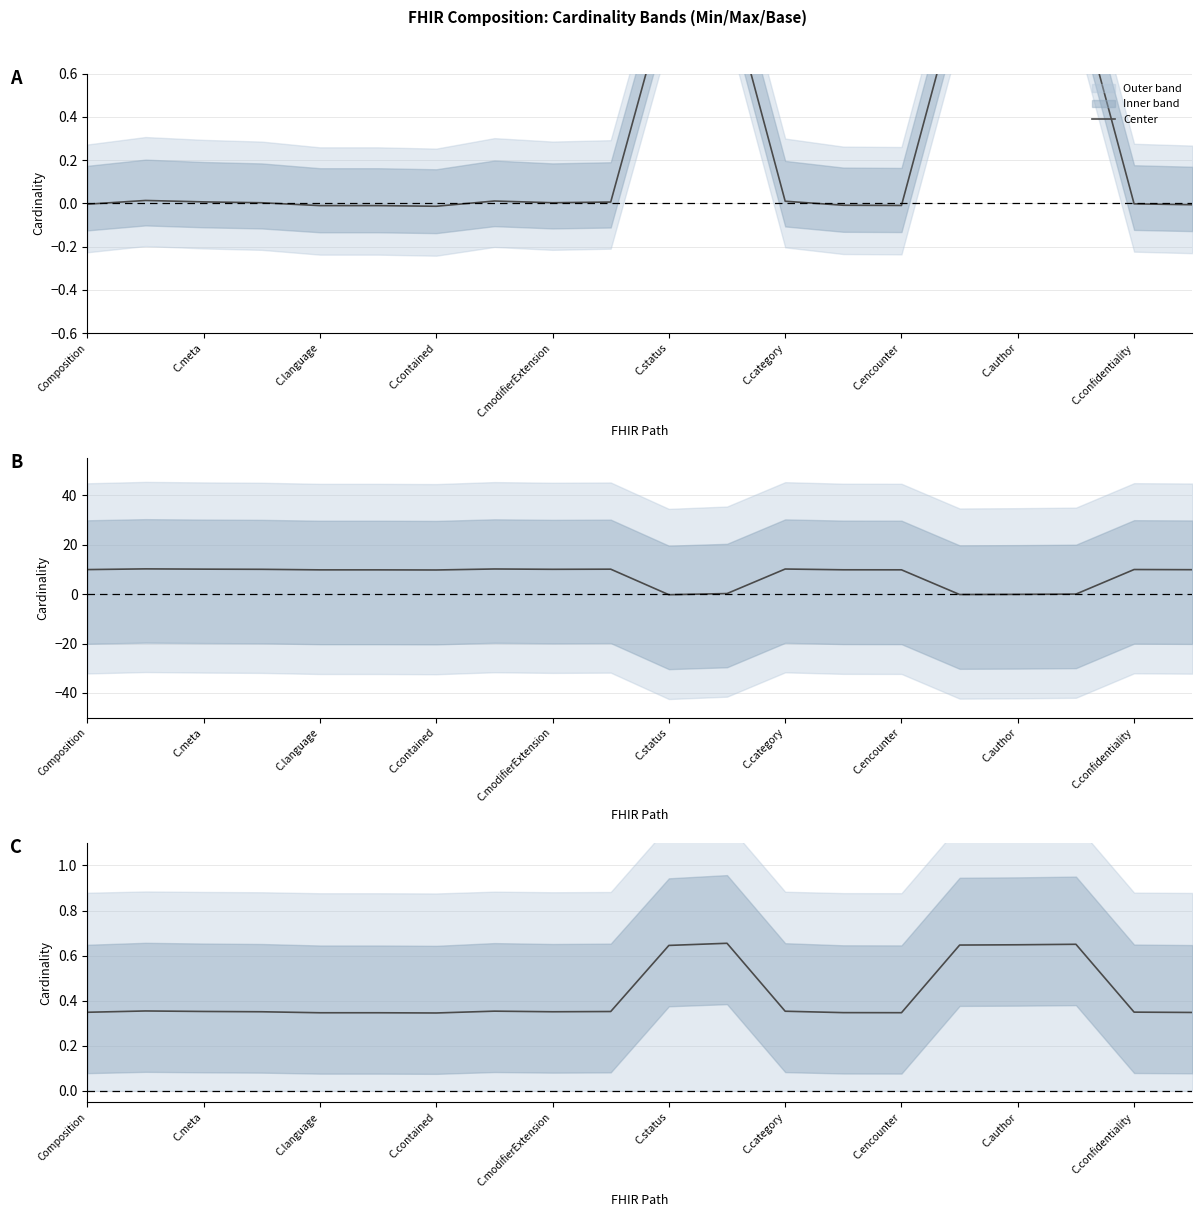

Where is the first local maximum?

C.meta